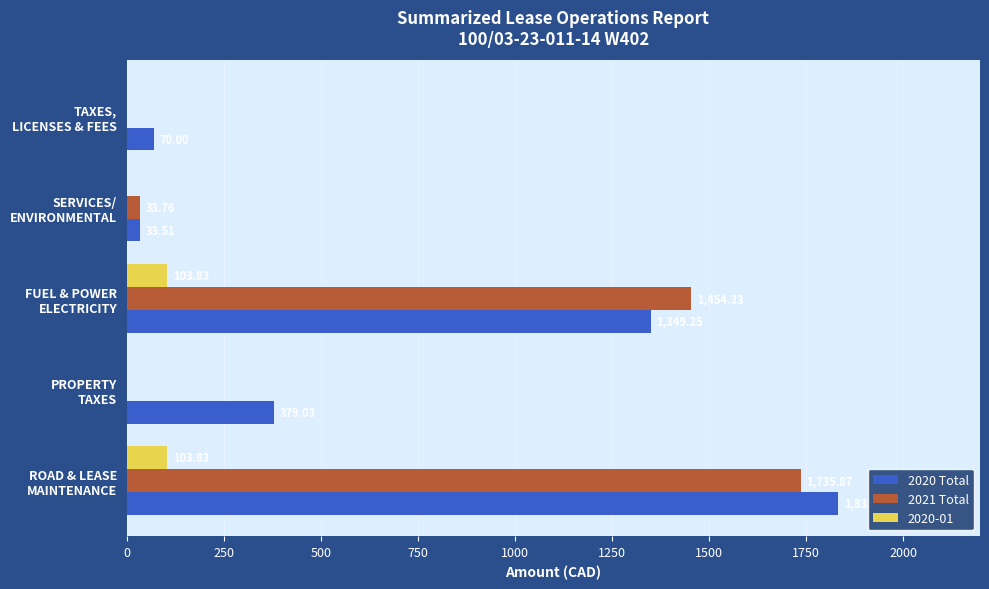

Where is 2020 Total nearest to the value 932?

FUEL & POWER
ELECTRICITY